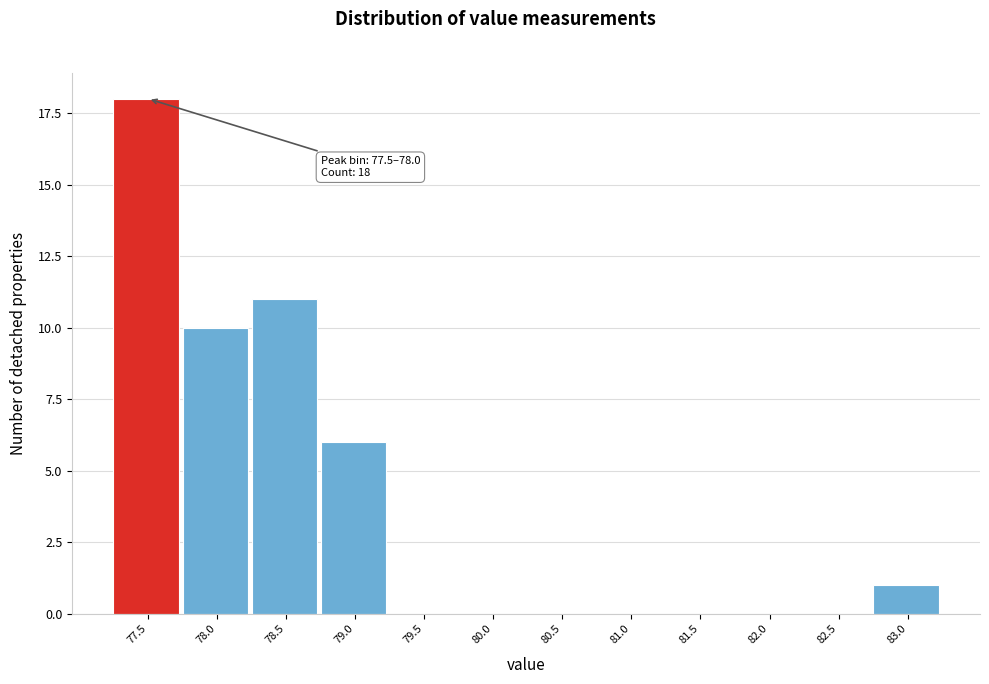

Reading right to left, extract all data points from this chart.

83.0=1	82.5=0	82.0=0	81.5=0	81.0=0	80.5=0	80.0=0	79.5=0	79.0=6	78.5=11	78.0=10	77.5=18